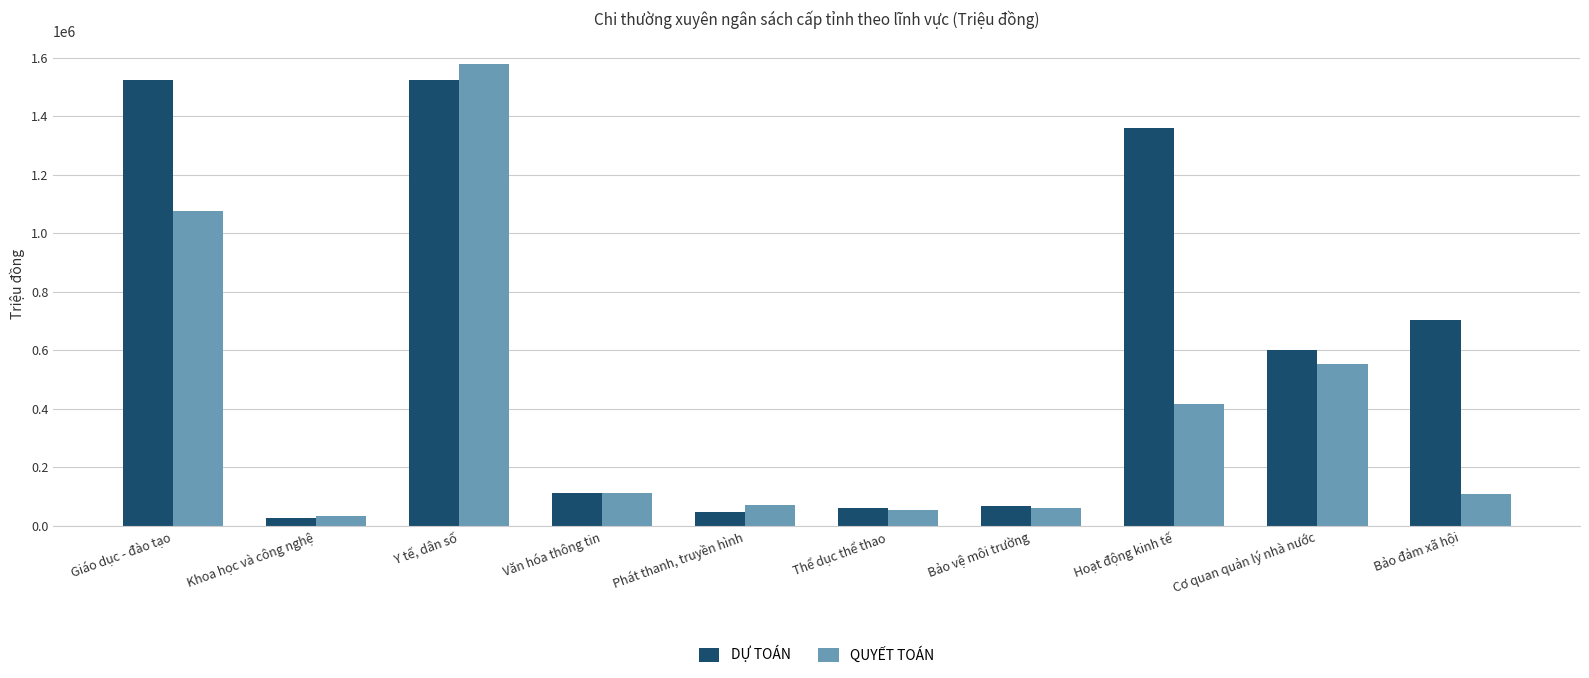

Rank the series by their average value, from highest to lowest.

DỰ TOÁN, QUYẾT TOÁN